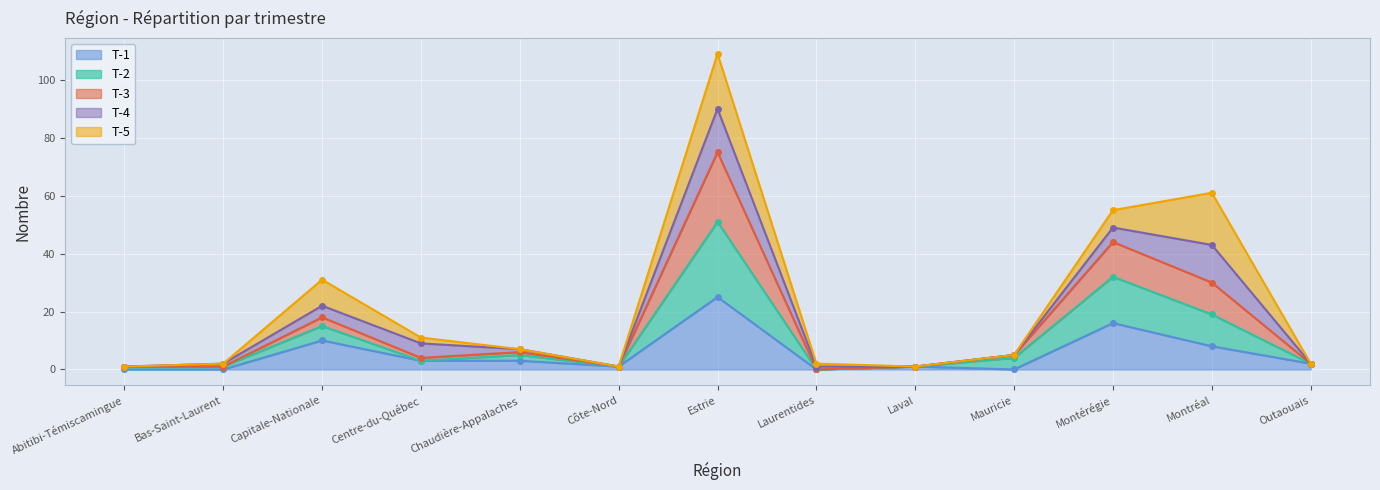

True or false: T-2 has a value of 2 at Chaudière-Appalaches.

False